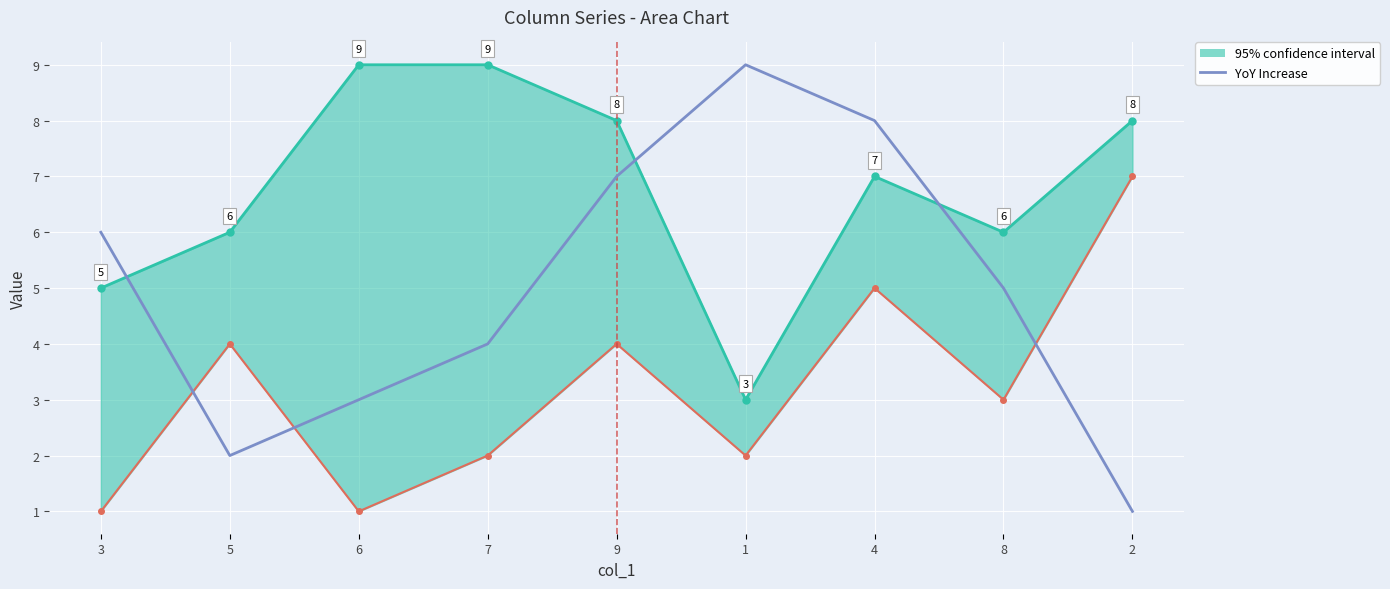

Reading right to left, transcribe all the data shown in this chart.

2=1	8=5	4=8	1=9	9=7	7=4	6=3	5=2	3=6